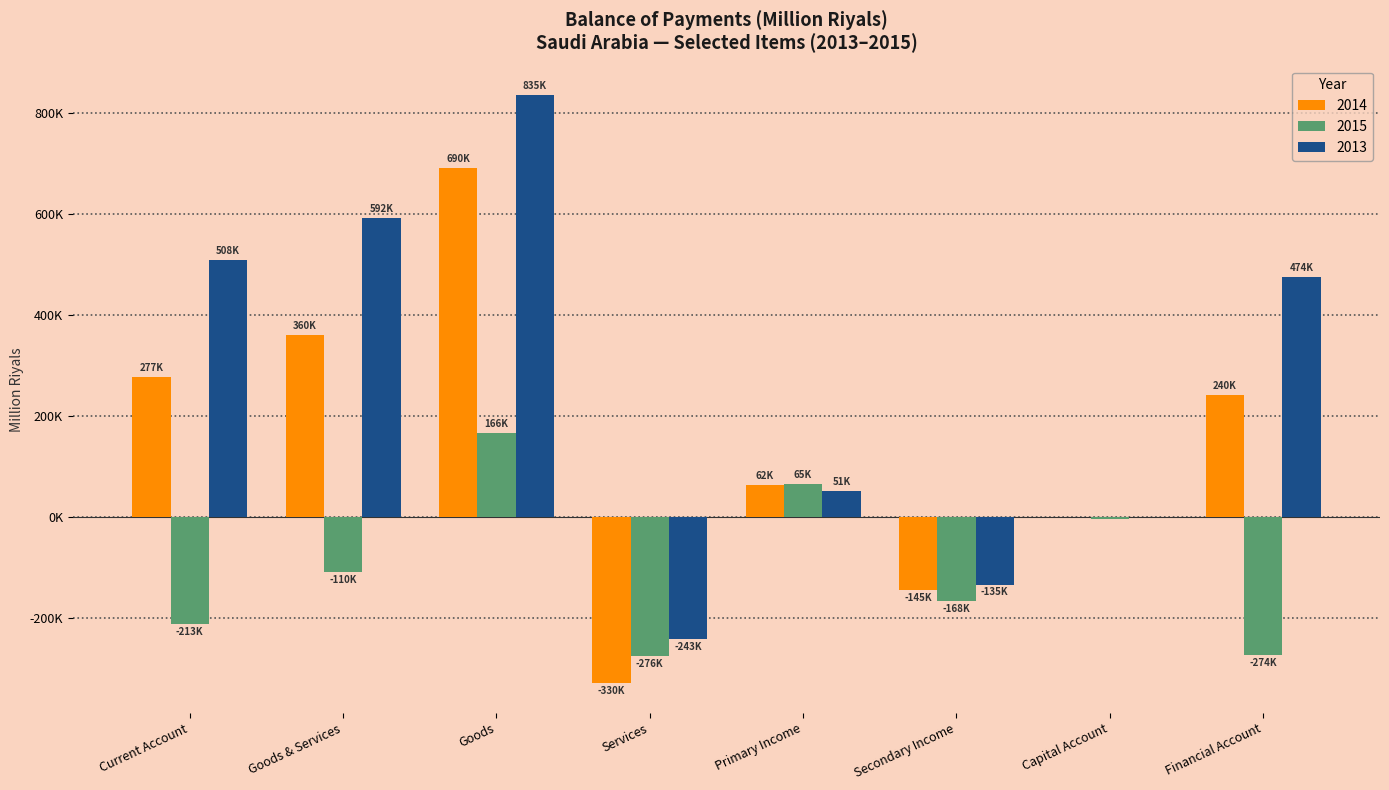

What is the approximate value of 2014 at Financial Account?

239947